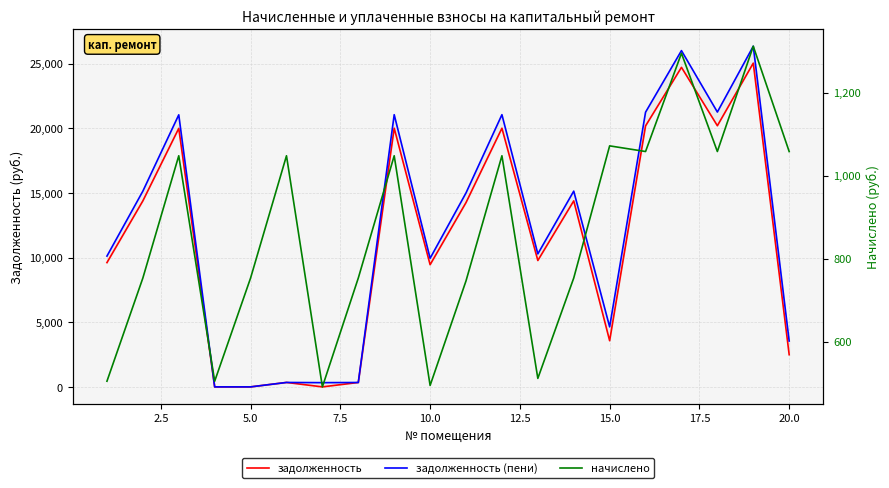

What is the average value of the начислено series?

865.6